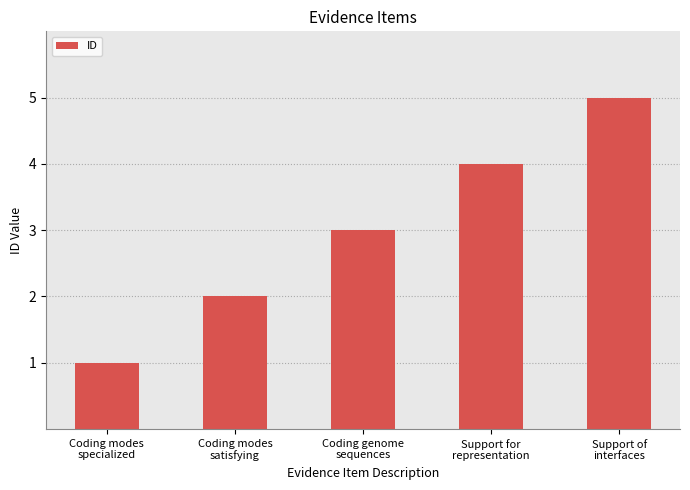

Between Coding genome
sequences and Coding modes
specialized, which is larger?

Coding genome
sequences